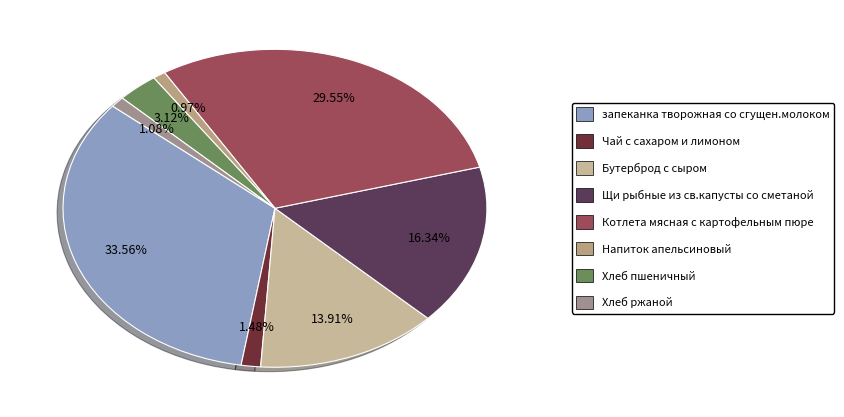

The Чай с сахаром и лимоном slice represents 1% of the pie. True or false?

True